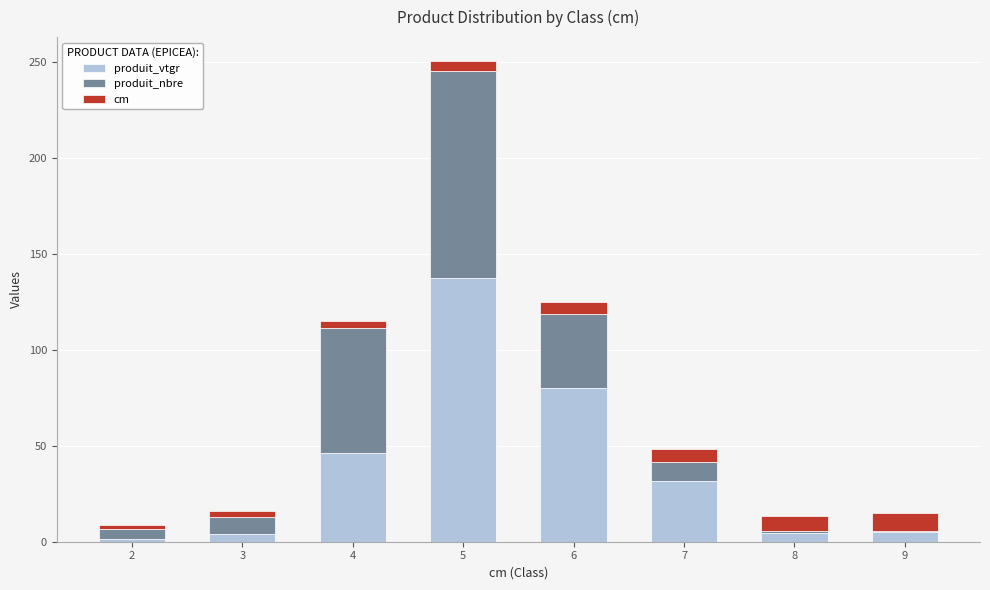

At which category is the sum across all series the highest?

5